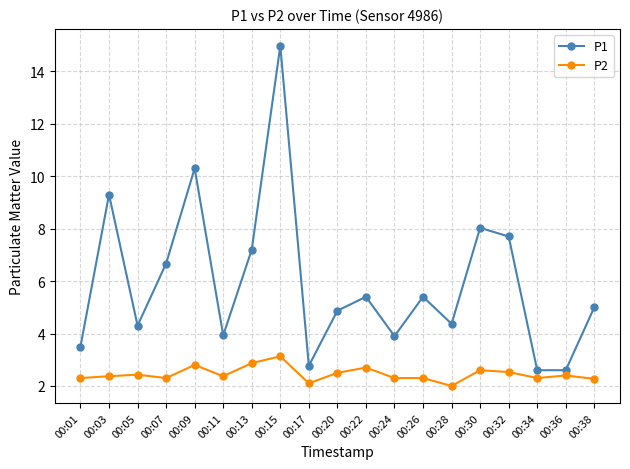

What is the sum of all P2 values?

46.6